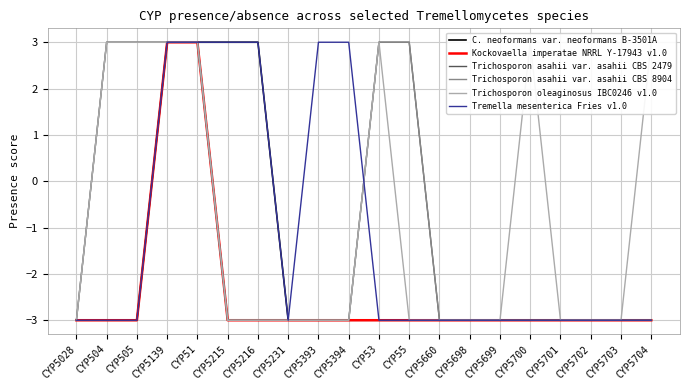

How many distinct data groups are displayed?

6